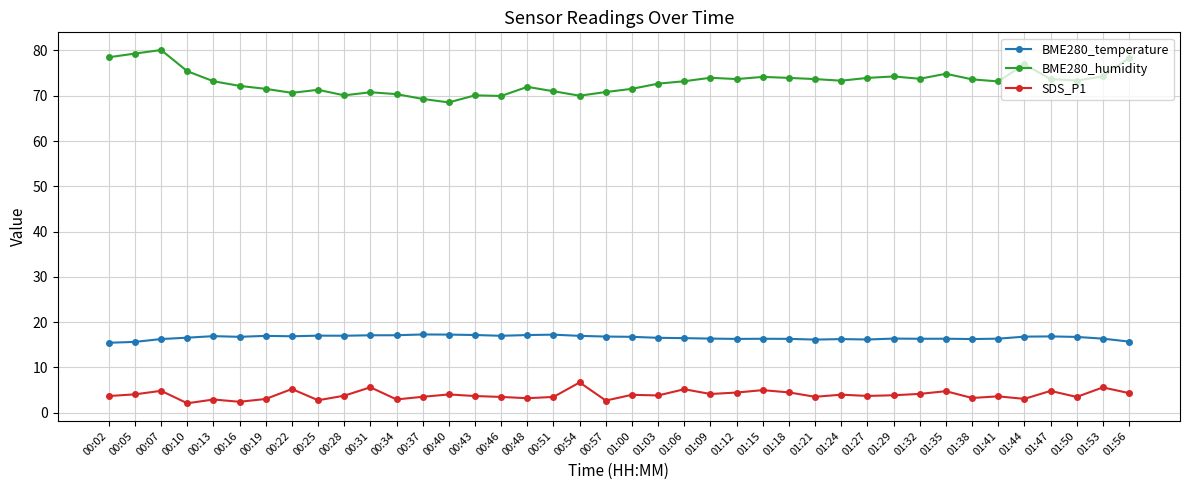

What is the value of the BME280_humidity point at the 7th from the left?

71.5